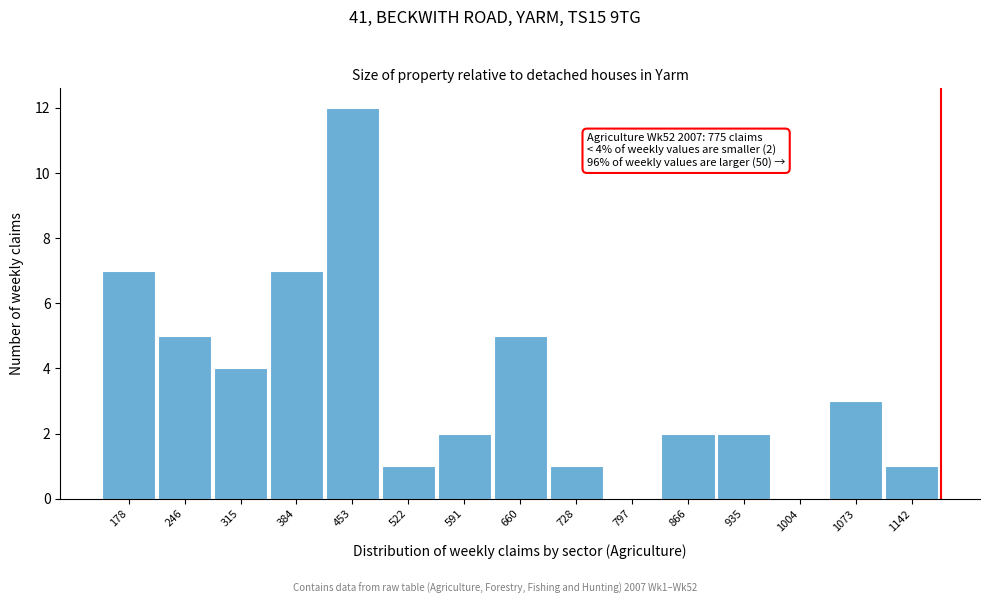

Reading left to right, transcribe all the data shown in this chart.

178=7	246=5	315=4	384=7	453=12	522=1	591=2	660=5	728=1	797=0	866=2	935=2	1004=0	1073=3	1142=1